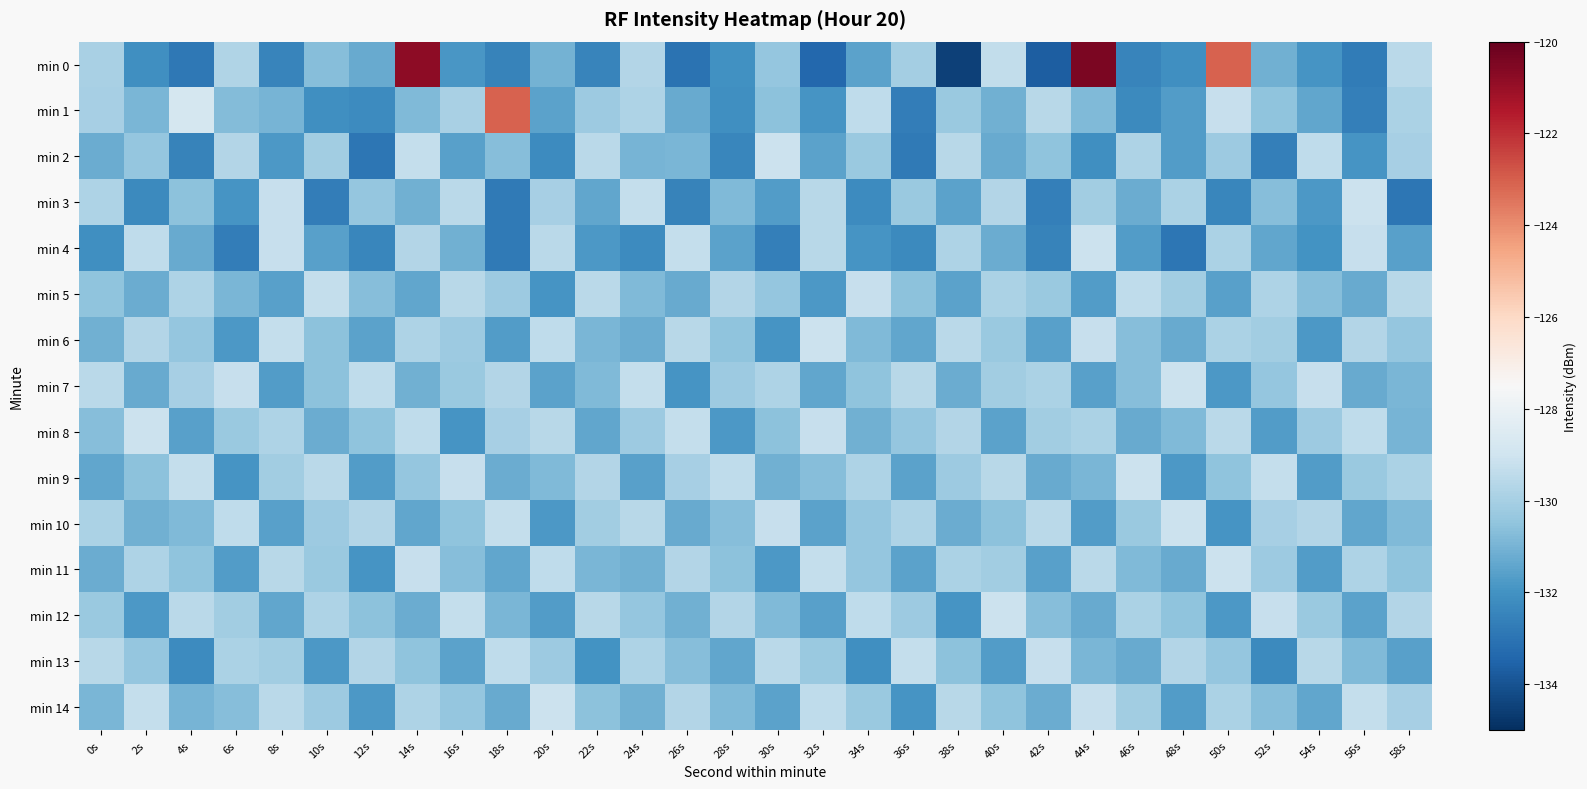

At how many categories does at least one series exceed -133?

30